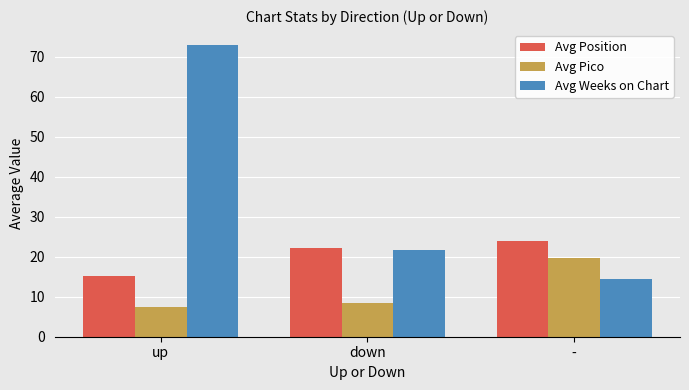

What is the minimum value shown in the chart?

7.4